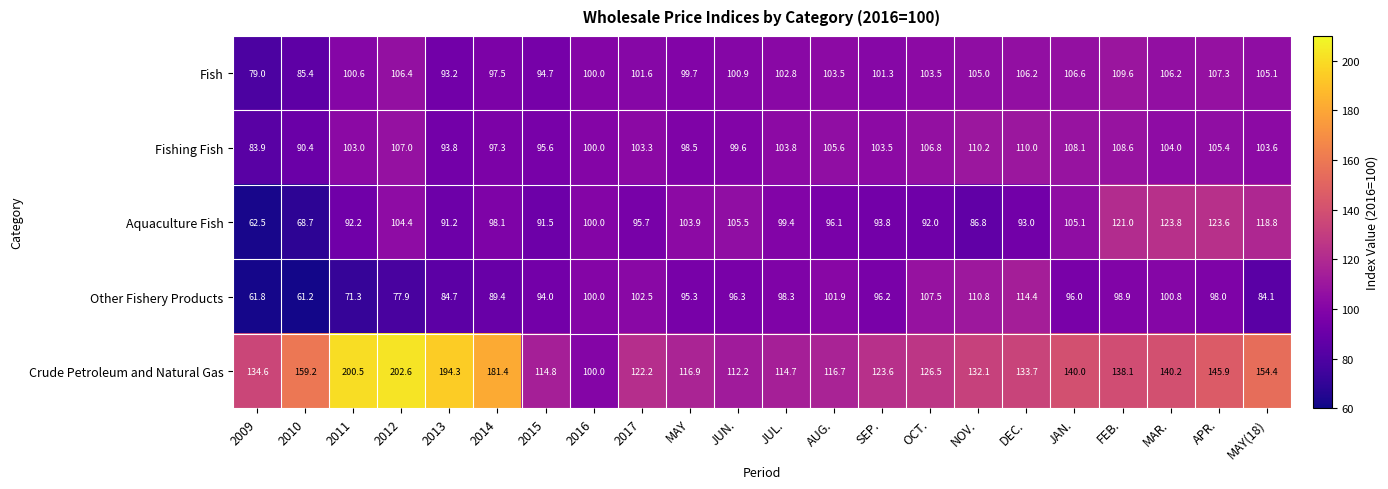

How many categories are shown in the chart?

22